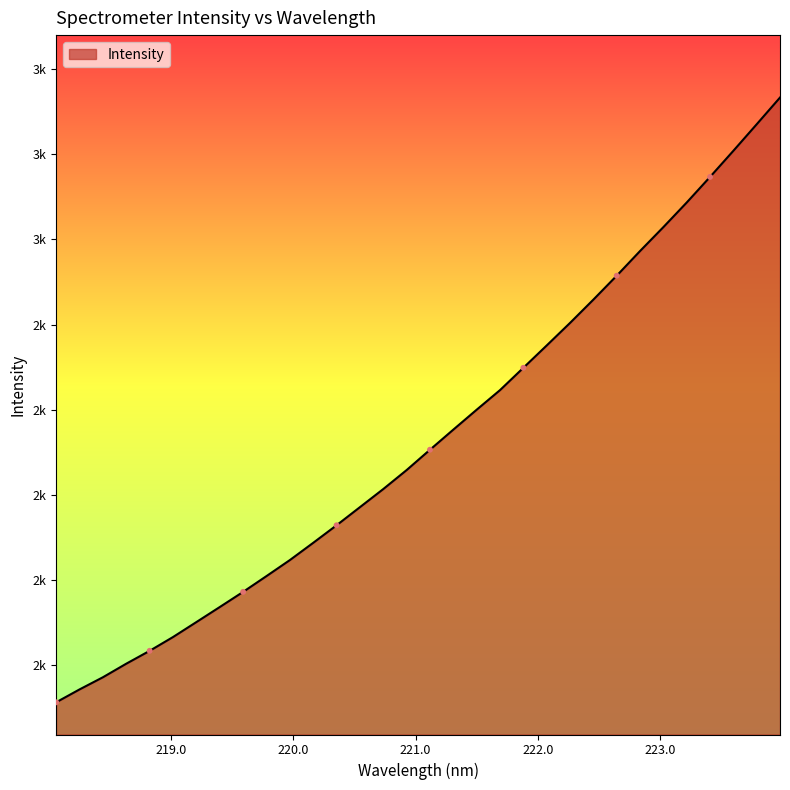

Is this an area chart (filled region under the line)?

Yes